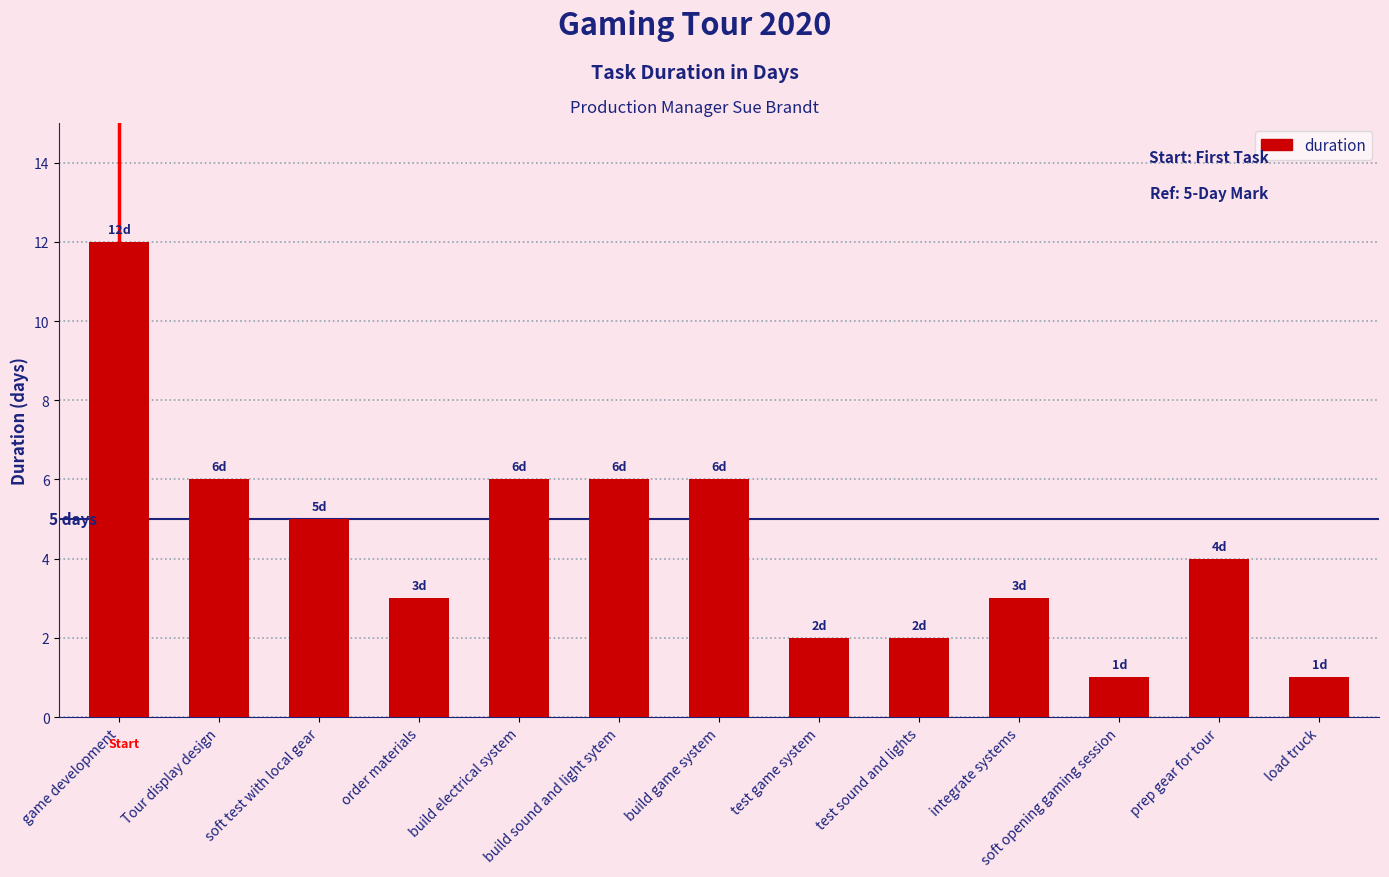

What is the difference between the maximum and minimum values?

11